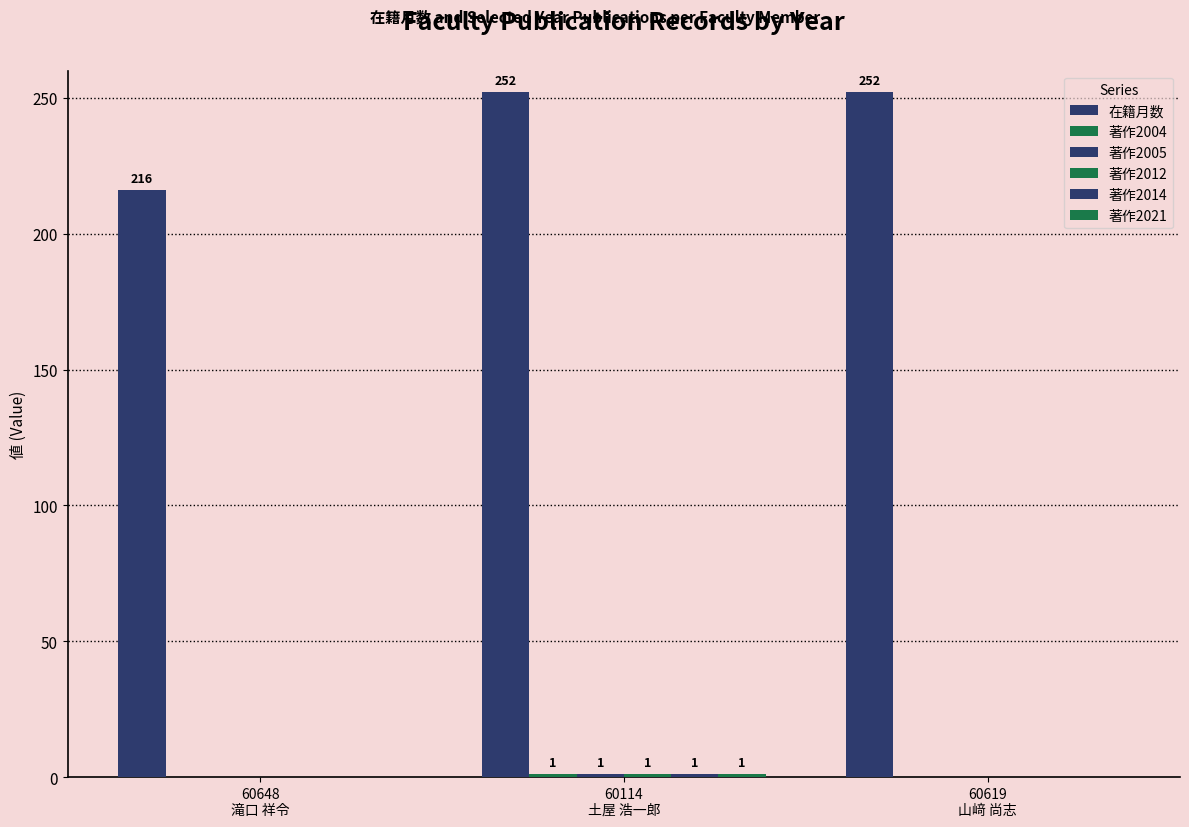

Which has a higher value, 60114
土屋 浩一郎 or 60619
山﨑 尚志?

60114
土屋 浩一郎